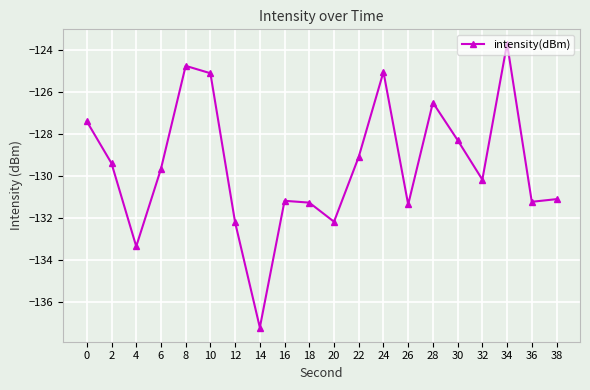

How many points are lower than both their immediate neighbors (excluding endpoints)?

6